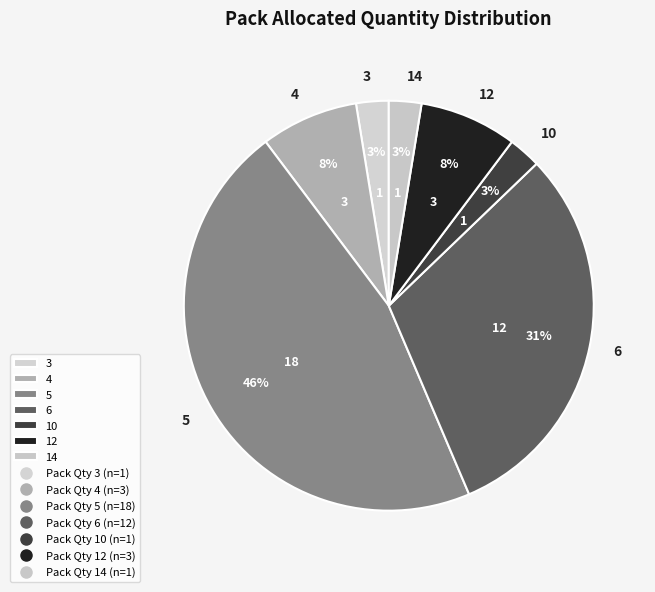

Does any single category account for the majority?

No